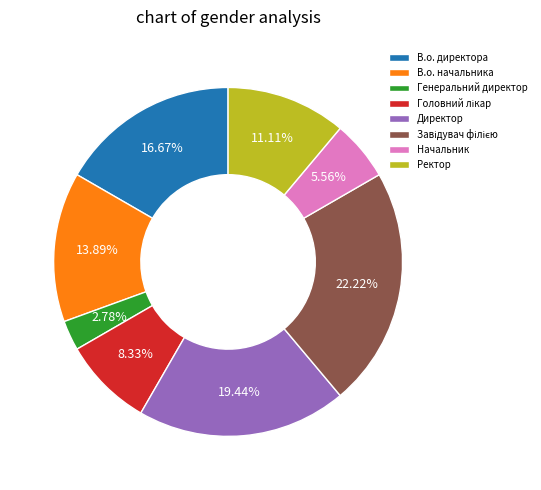

What portion of the pie excludes Генеральний директор?

97.2%